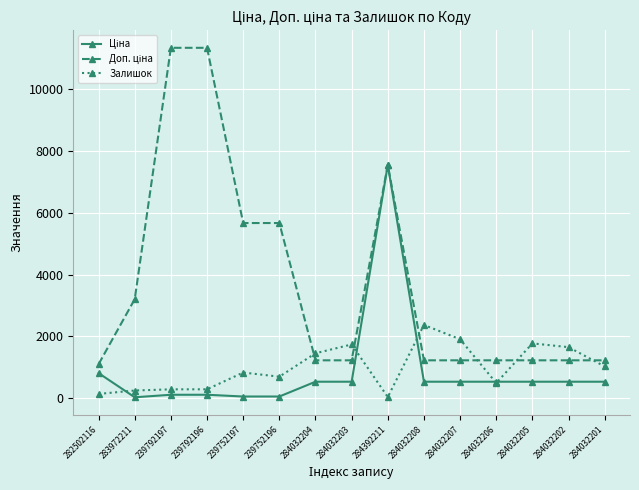

Is it true that Залишок equals 290.0 at 239792196?

True